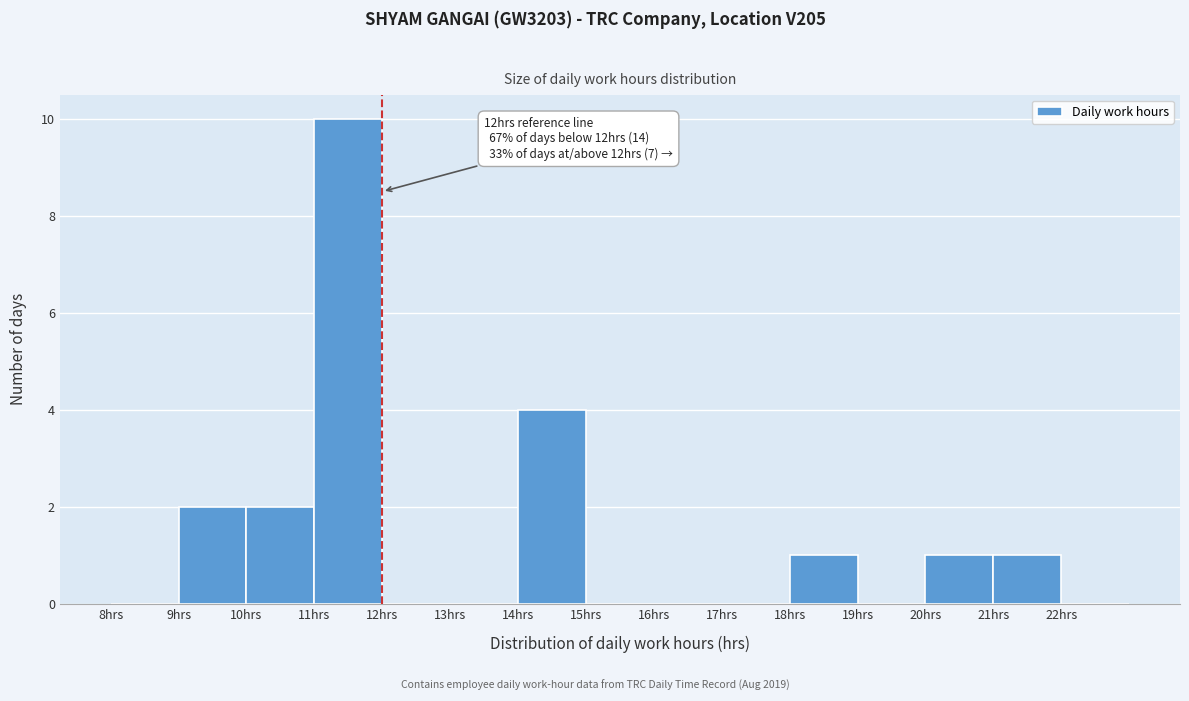

Over which range of the x-axis is the bar tallest?

11 to 12